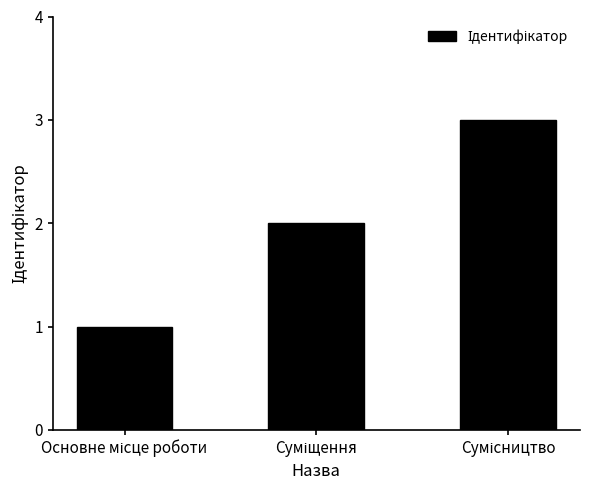

What is the greatest value displayed?

3